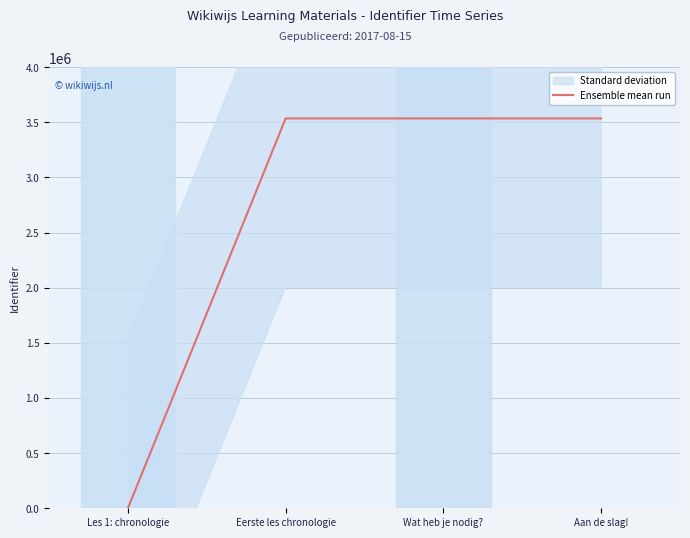

Rank the categories by value from highest to lowest.

Aan de slag!, Wat heb je nodig?, Eerste les chronologie, Les 1: chronologie